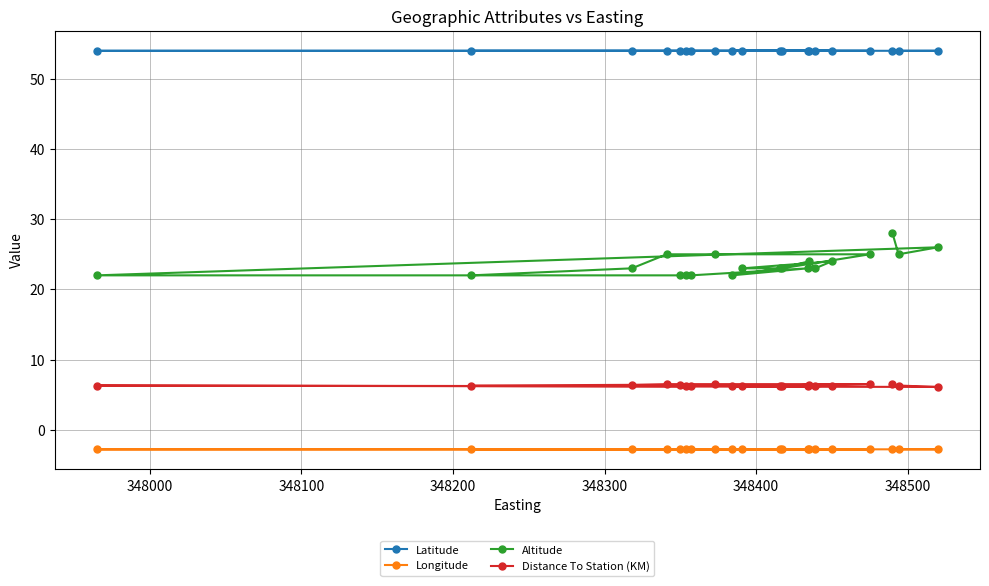

At how many categories does at least one series exceed -2?

20